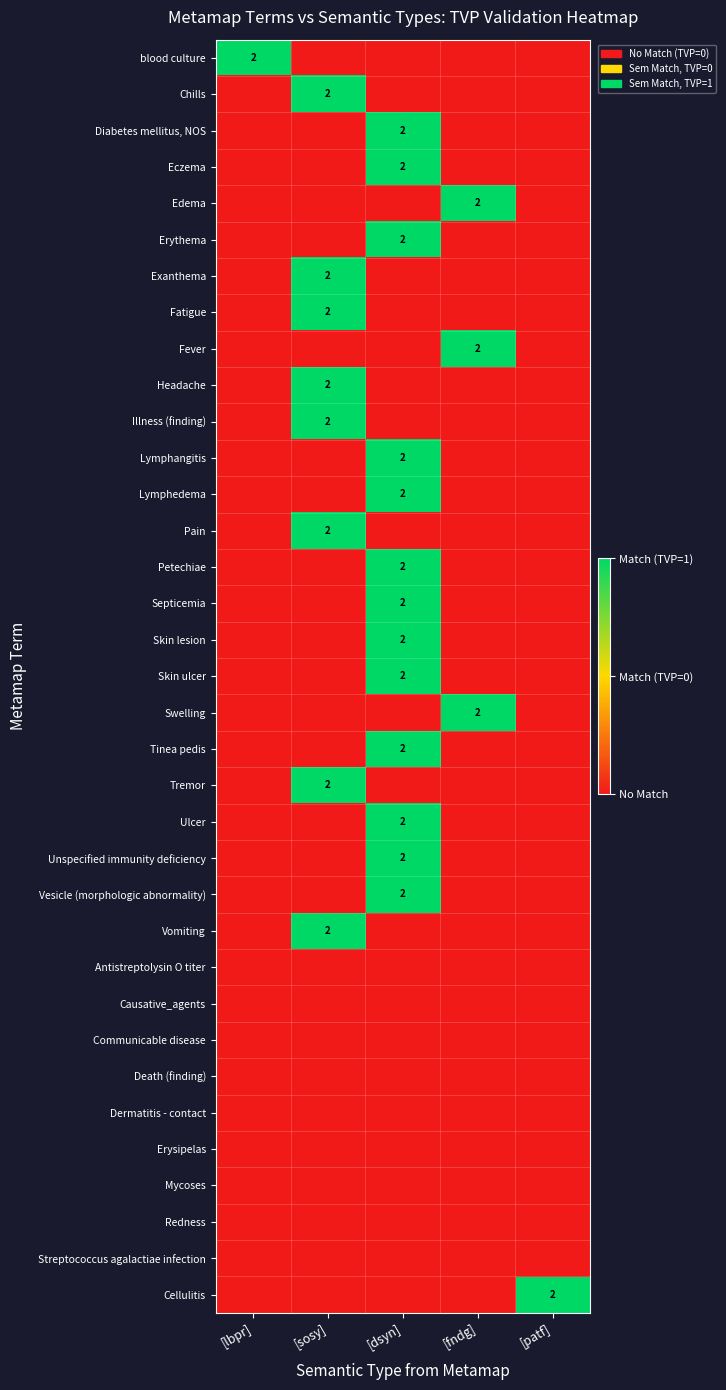

Which series has the largest range (max minus min)?

blood culture